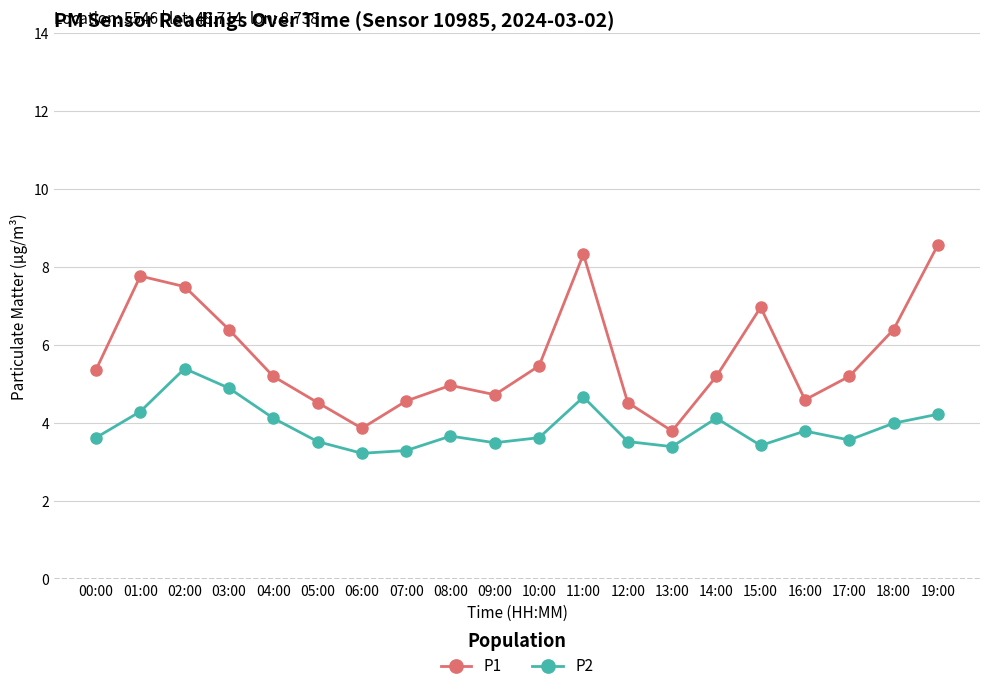

True or false: P2 and P1 cross at least once.

False